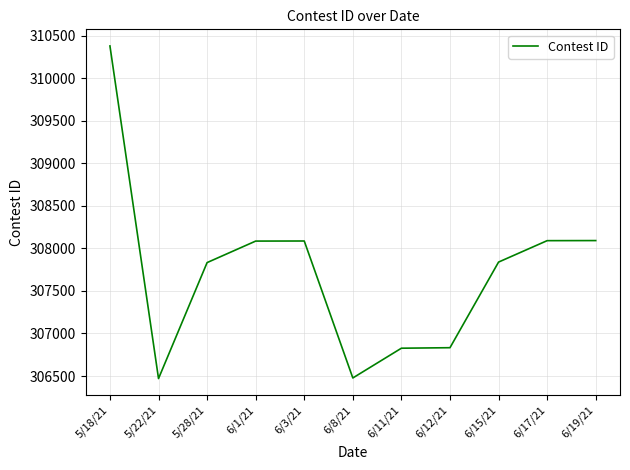

At which category does the chart reach its peak across all series?

5/18/21